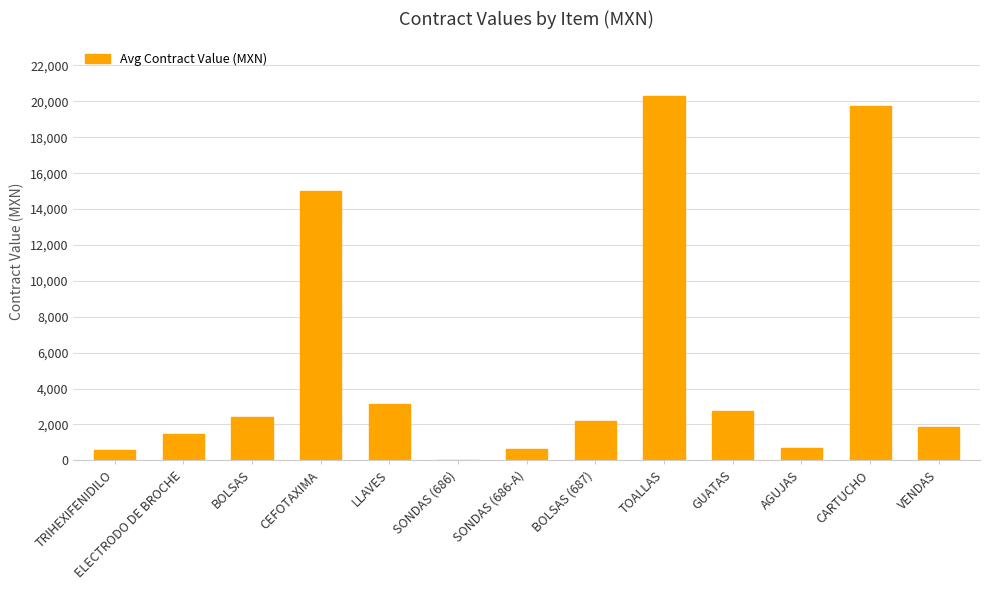

At which label is the value closest to 10173?

CEFOTAXIMA